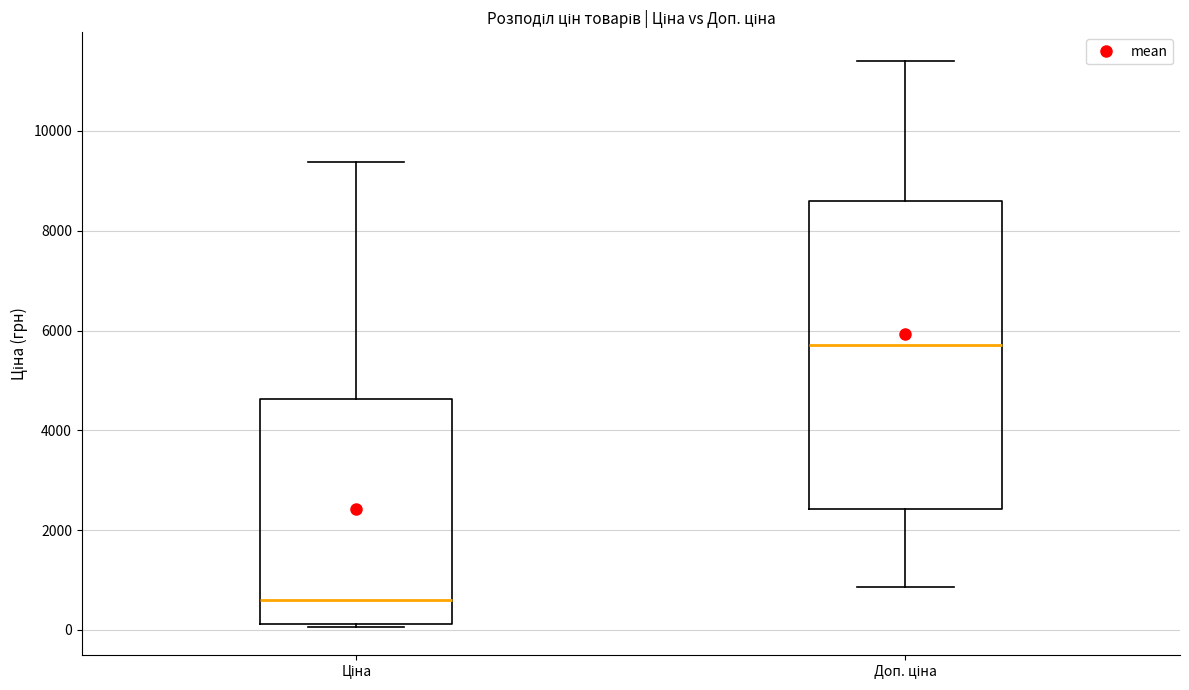

Comparing the boxes themselves (not the whiskers), which one is the tallest?

Доп. ціна